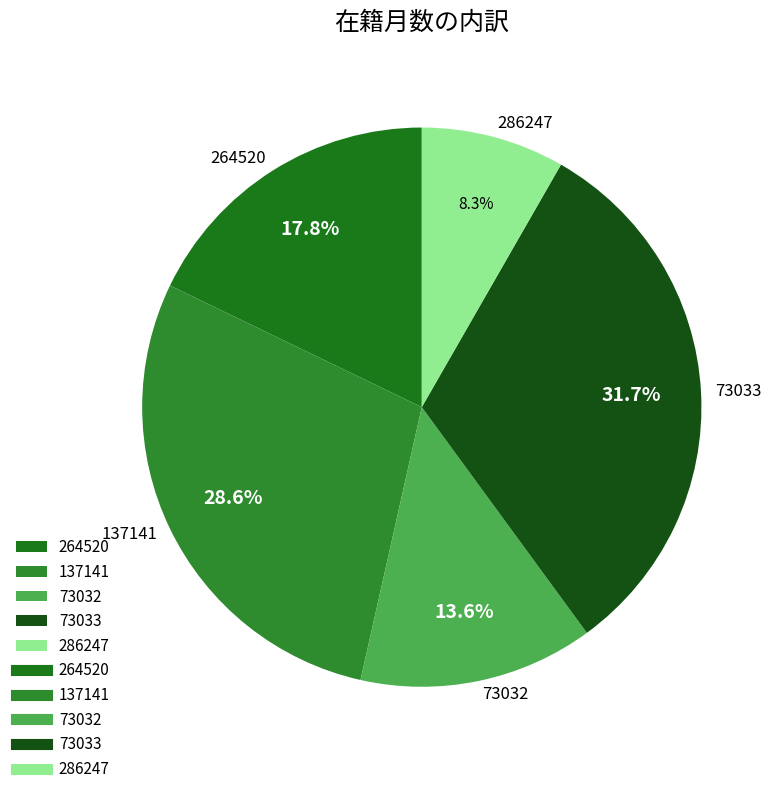

What percentage is the 264520 slice, to the nearest percent?

18%